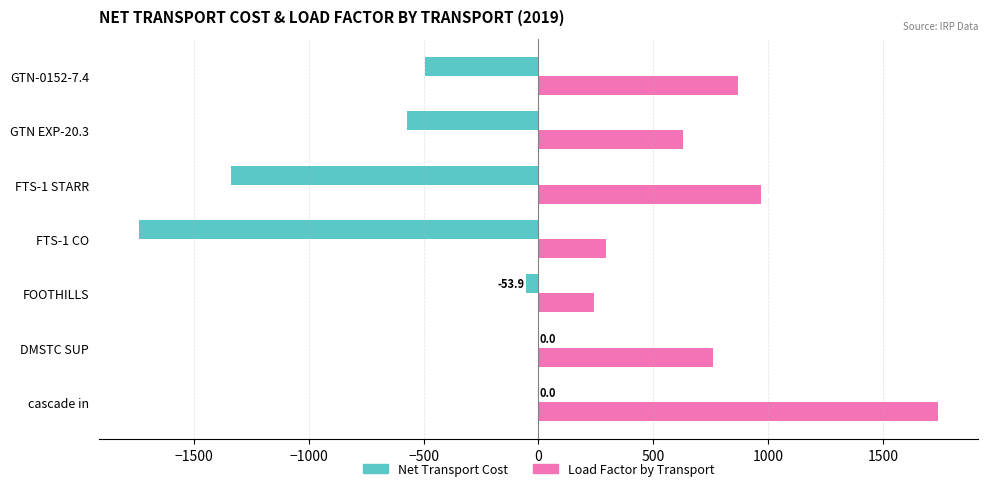

How many data points does each series have?

7